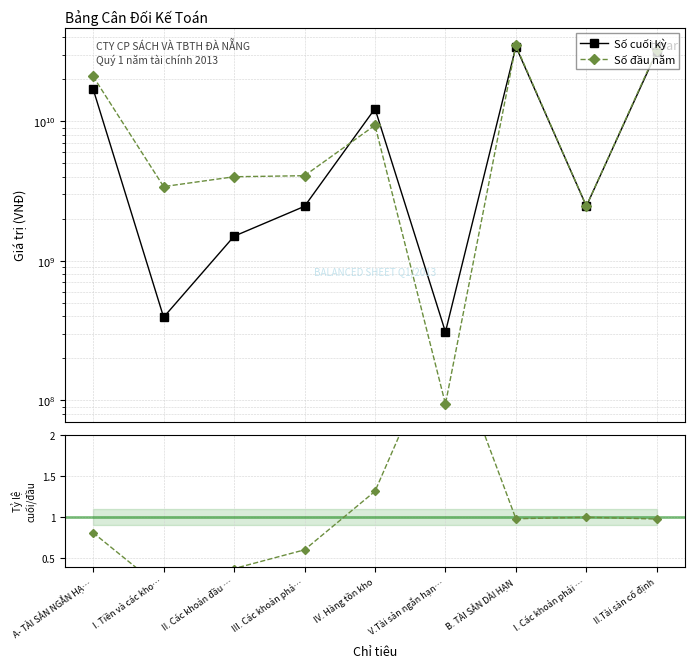

Where is Số đầu năm nearest to the value 17480016387?

A- TÀI SẢN NGẮN HẠ…